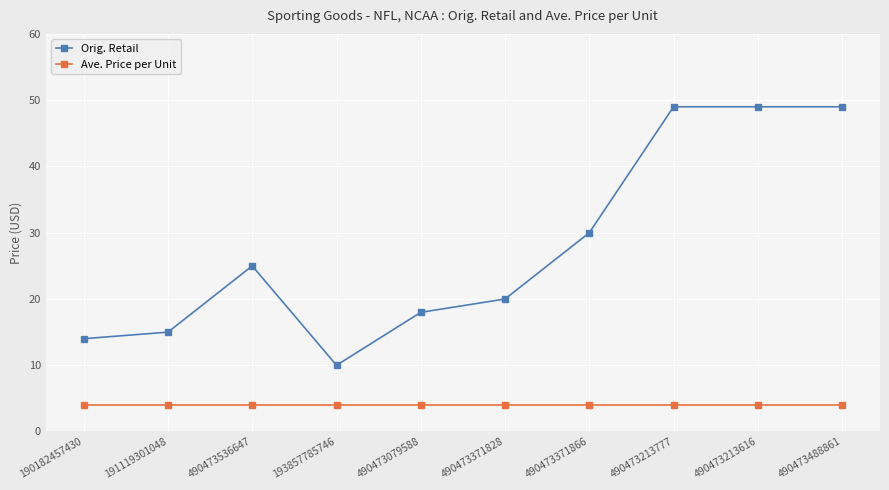

True or false: Orig. Retail and Ave. Price per Unit cross at least once.

False